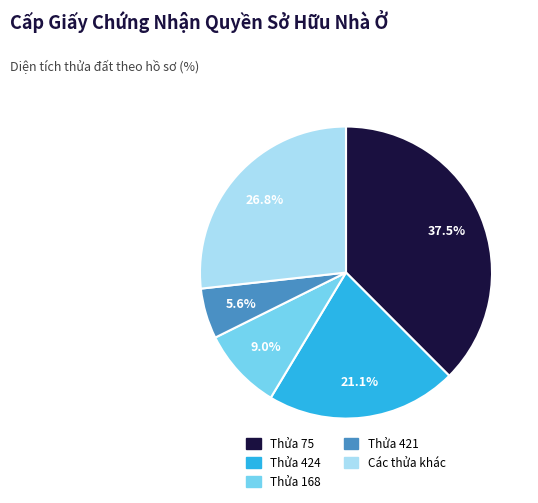

Is there a majority slice in this chart?

No